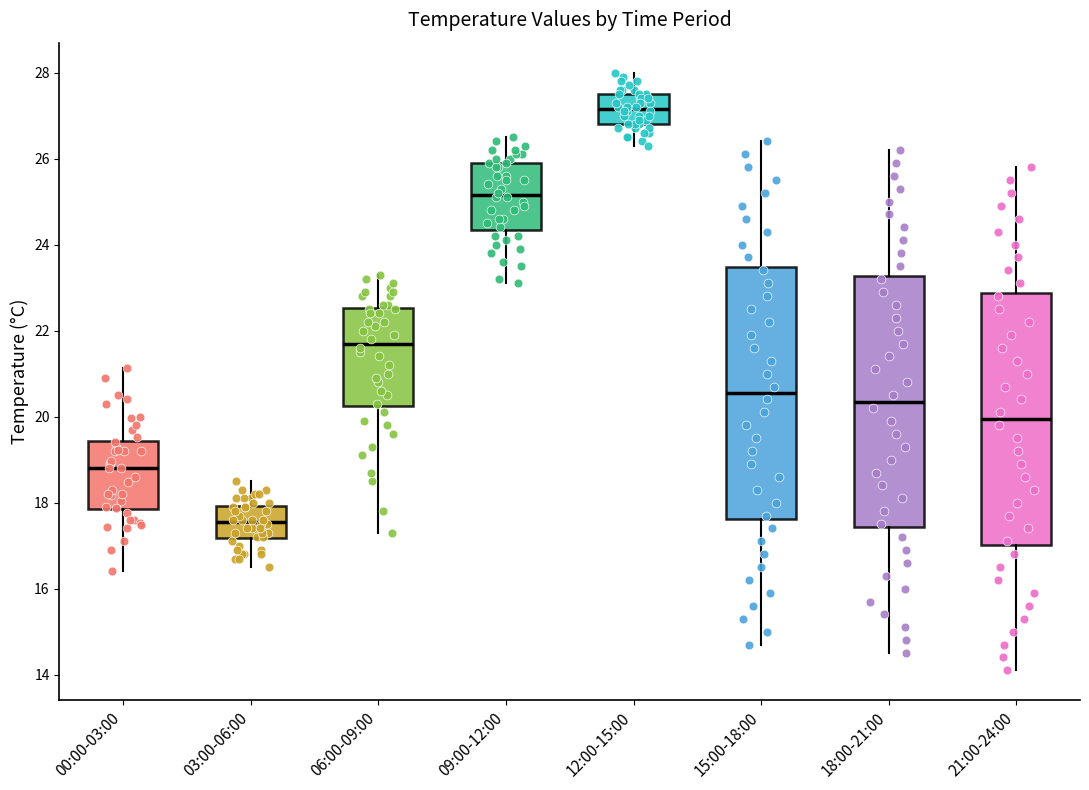

Reading left to right, read every box against the y-axis: the position of its median line, the range the box covers, and the ends of its whiskers. The values are not printed on the chart, so give them approximately, as read against the axis.

00:00-03:00: median 18.8, box 17.8 to 19.4, whiskers 16.4 to 21.2
03:00-06:00: median 17.6, box 17.2 to 18.0, whiskers 16.6 to 18.6
06:00-09:00: median 21.8, box 20.2 to 22.6, whiskers 17.4 to 23.4
09:00-12:00: median 25.2, box 24.4 to 26.0, whiskers 23.2 to 26.6
12:00-15:00: median 27.2, box 26.8 to 27.6, whiskers 26.4 to 28.0
15:00-18:00: median 20.6, box 17.6 to 23.4, whiskers 14.8 to 26.4
18:00-21:00: median 20.4, box 17.4 to 23.2, whiskers 14.6 to 26.2
21:00-24:00: median 20.0, box 17.0 to 22.8, whiskers 14.2 to 25.8